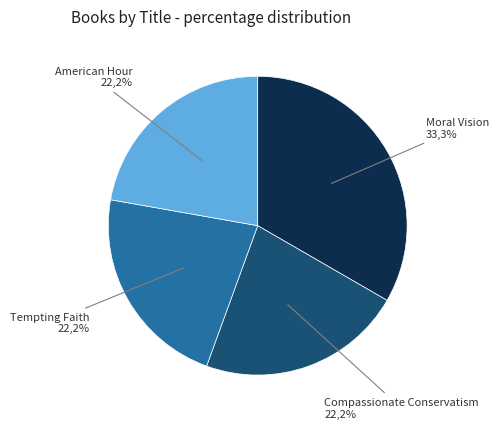

What is the change in value from Moral Vision to Compassionate Conservatism?

-1